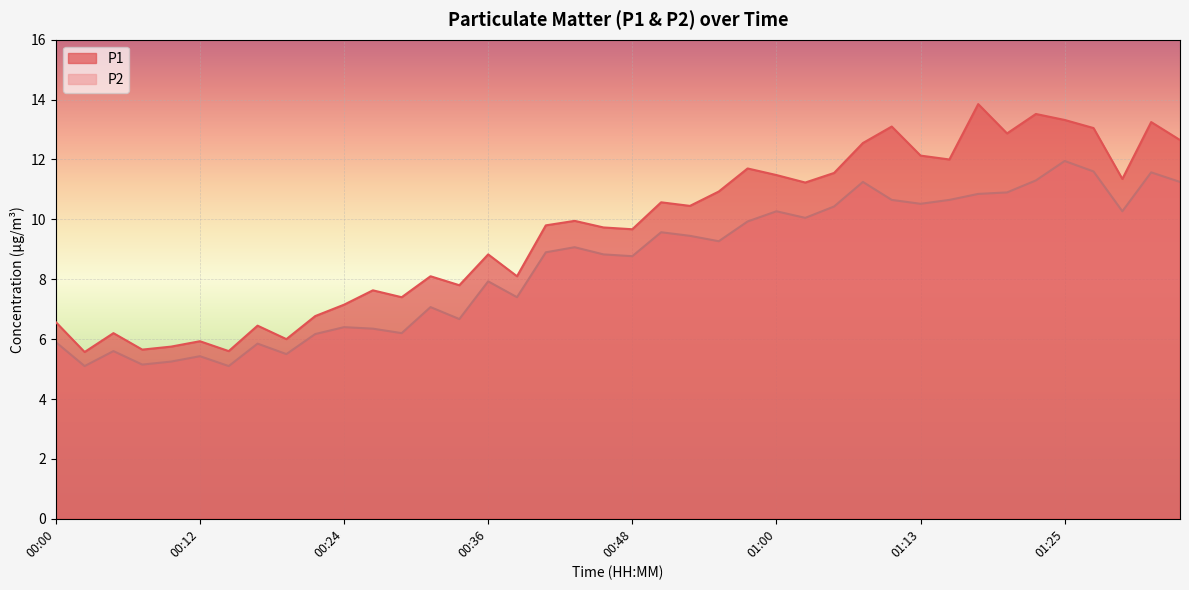

True or false: P1 and P2 cross at least once.

False